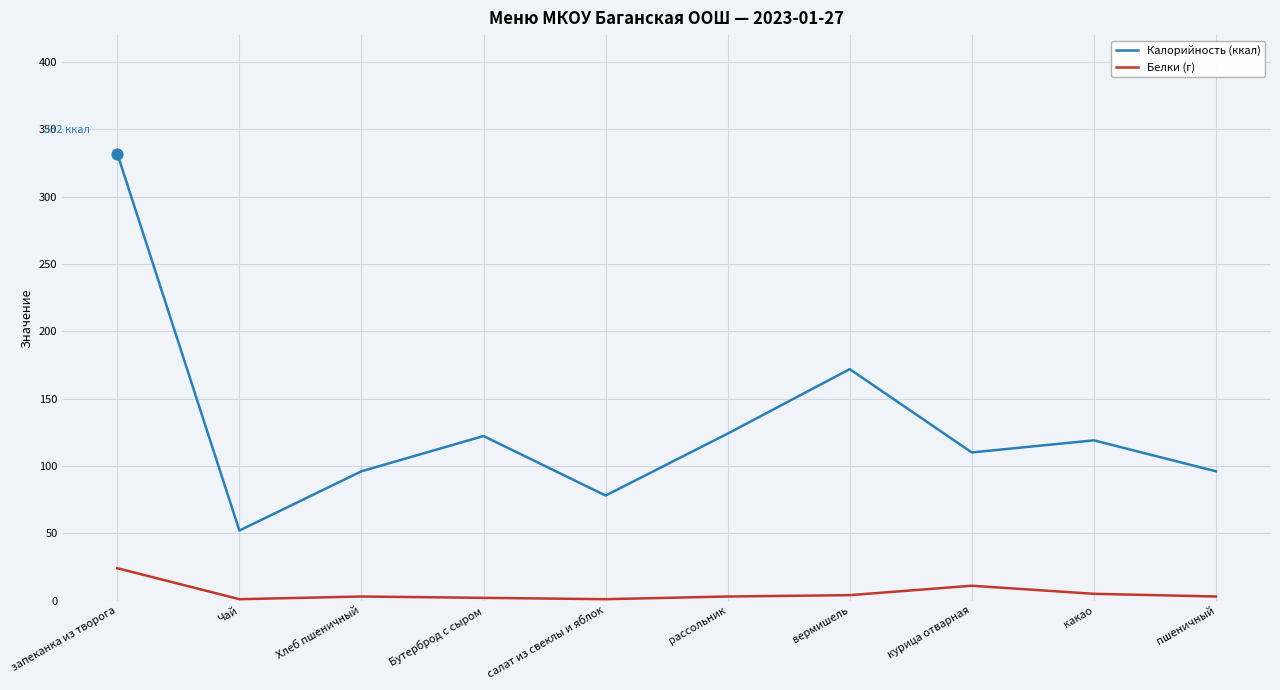

Which series has the largest total across all categories?

Калорийность (ккал)